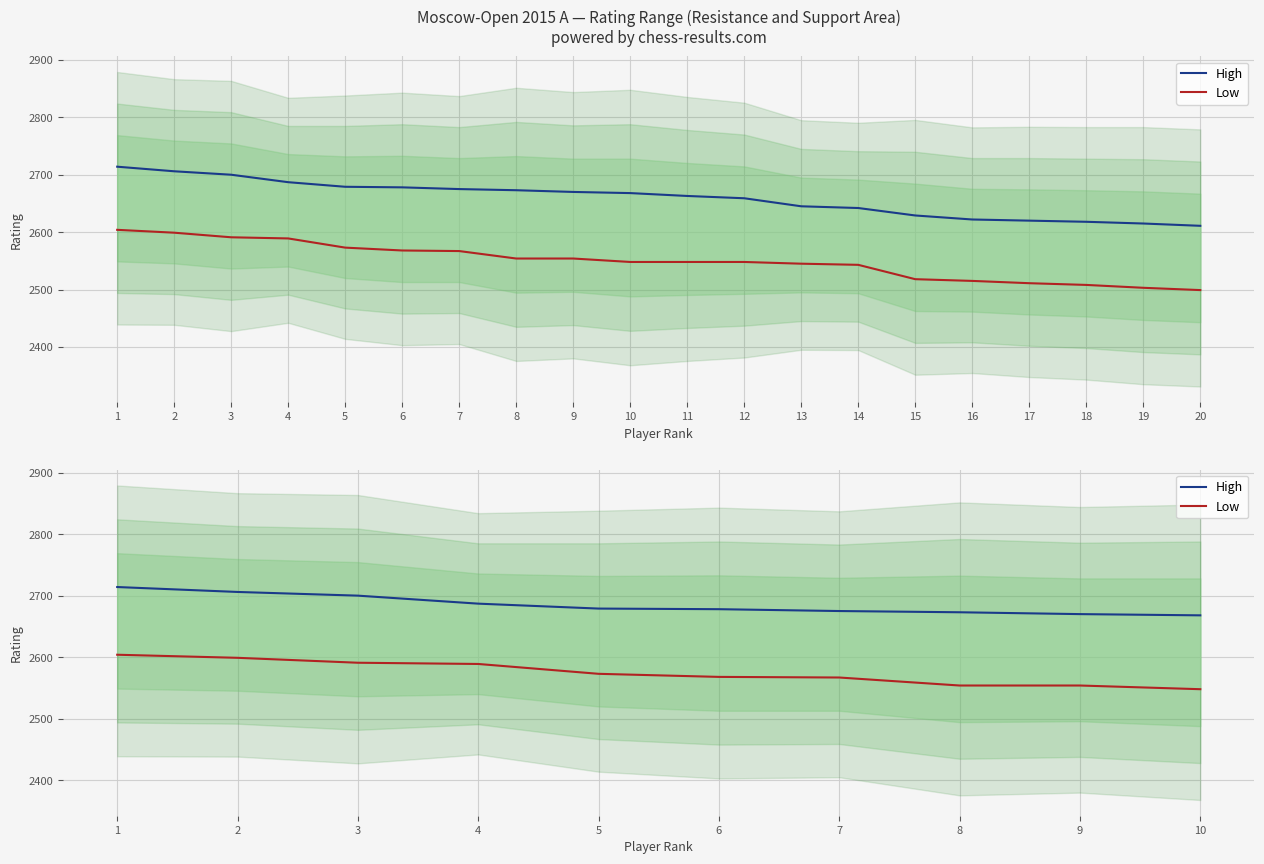

Rank the series by their maximum value, from lowest to highest.

Low, High